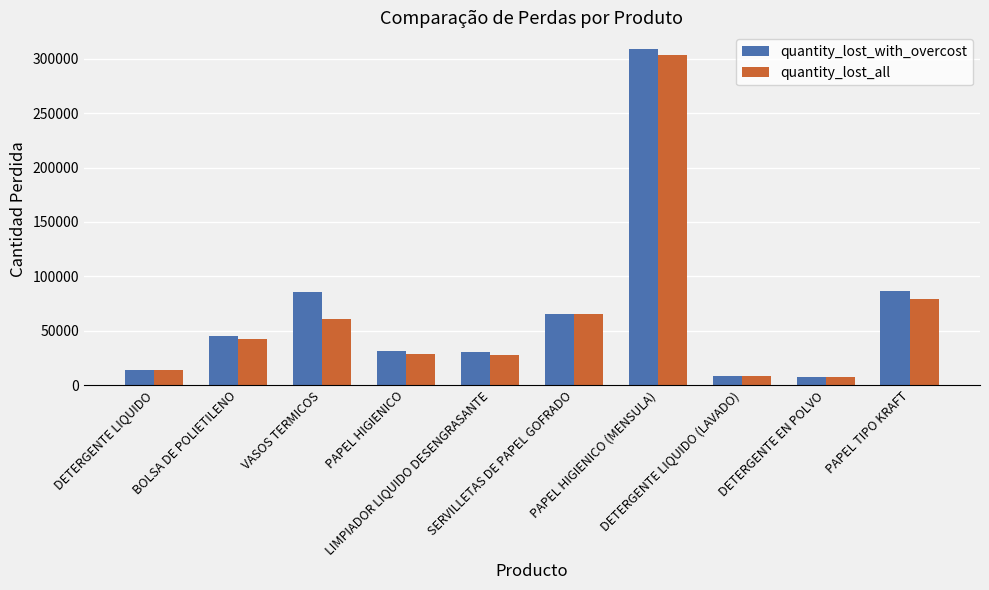

What is the minimum value shown in the chart?

7739.4